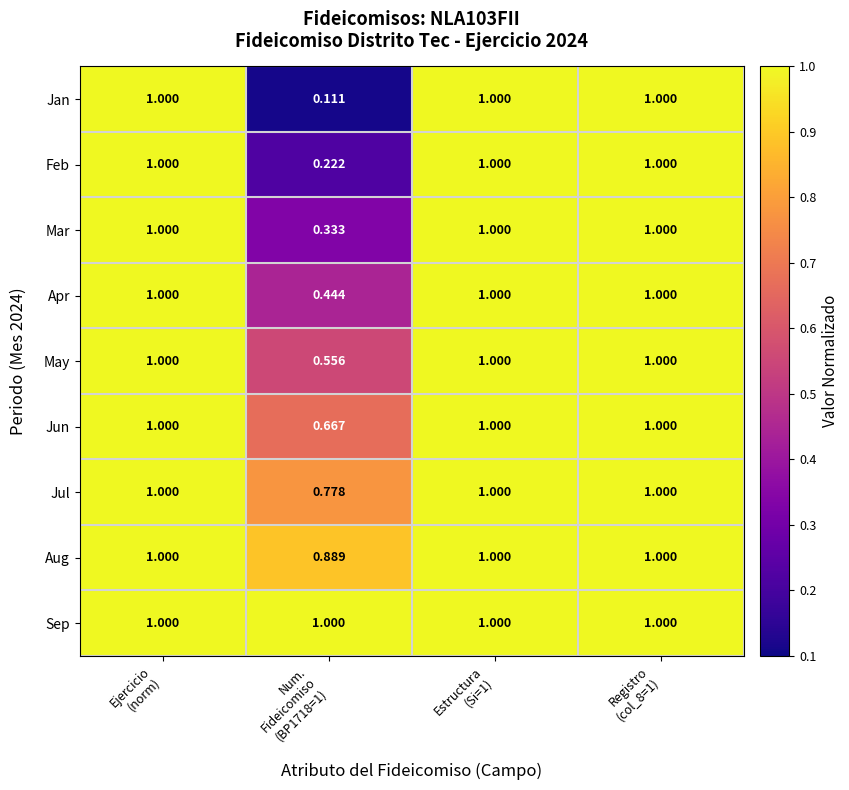

Count the number of data series in this chart.

9